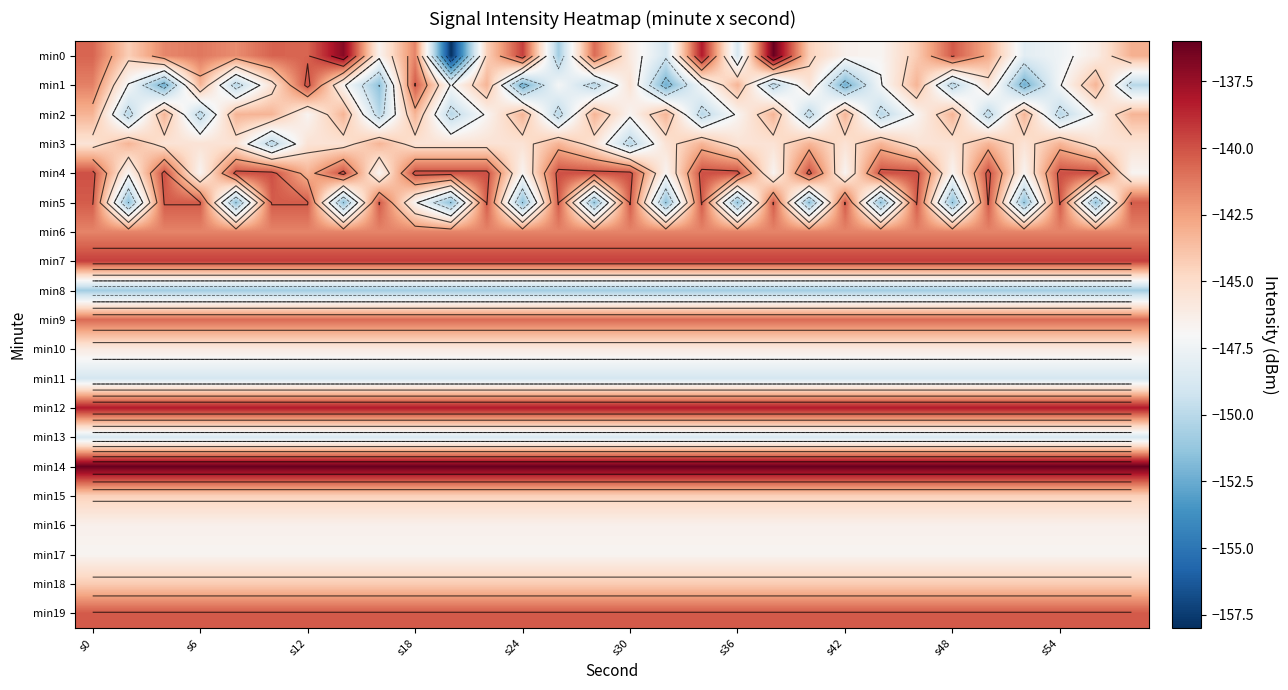

What is the average value of the min0 series?

-143.9